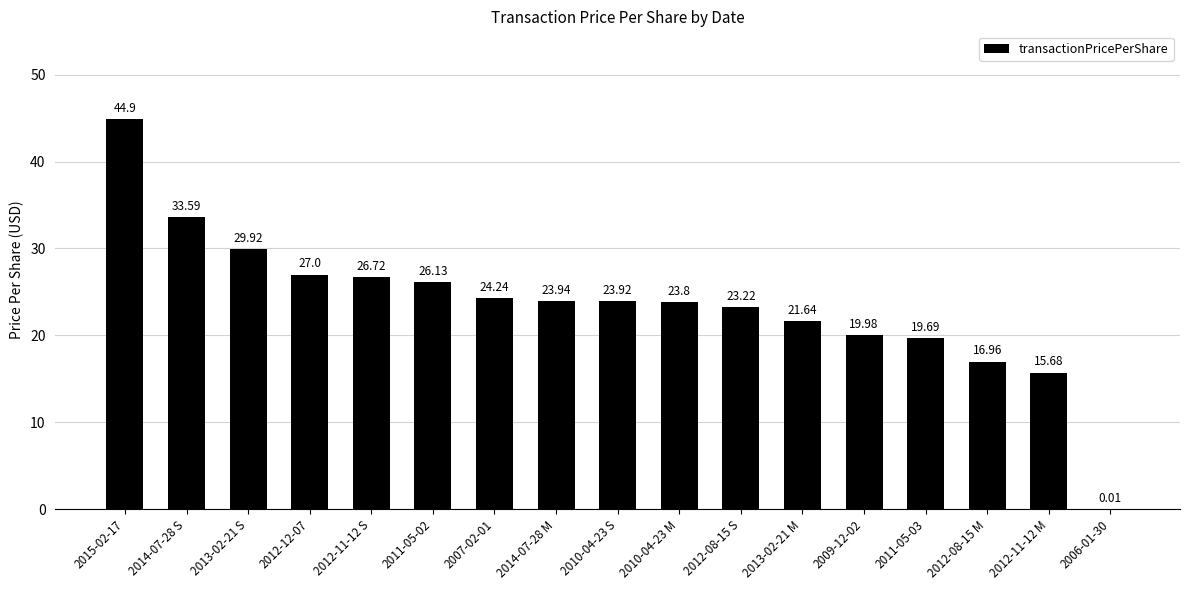

At which category does the chart reach its peak across all series?

2015-02-17